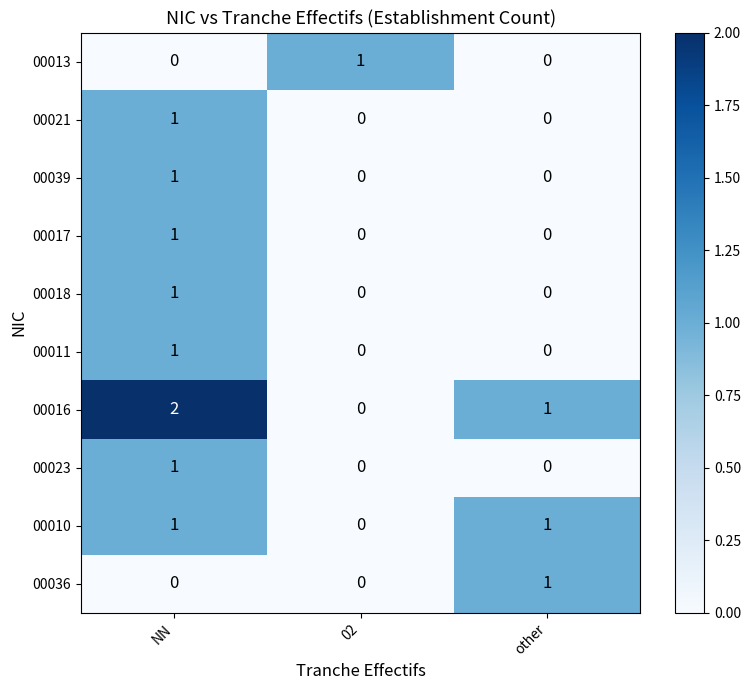

At how many categories does at least one series exceed 0?

3